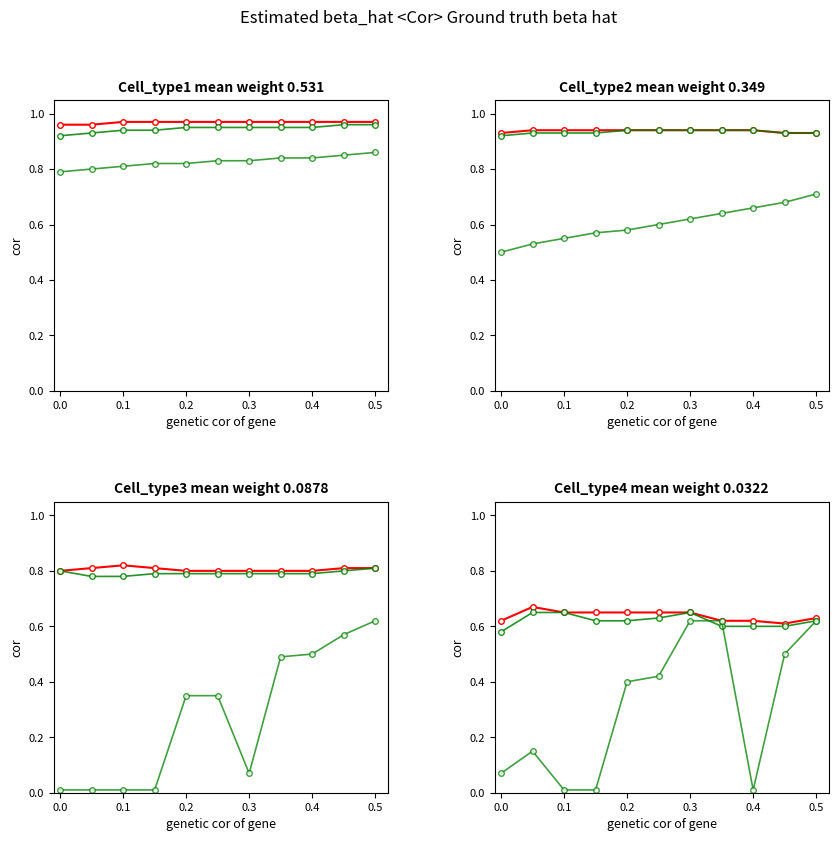

What is the lowest value of the Series A (red) series?

0.6